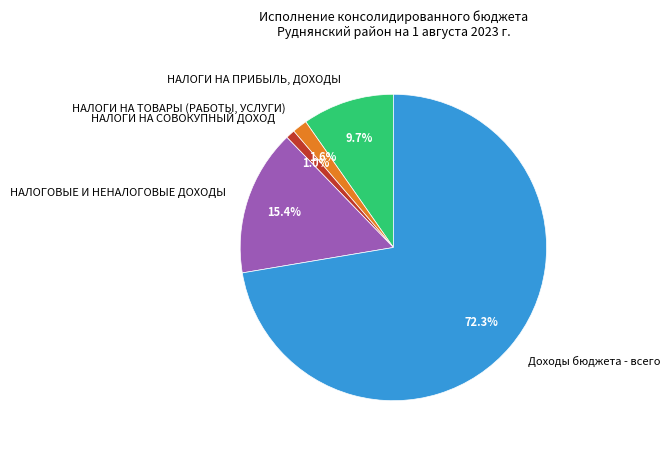

To the nearest percent, what percentage of the pie is НАЛОГИ НА ПРИБЫЛЬ, ДОХОДЫ?

10%